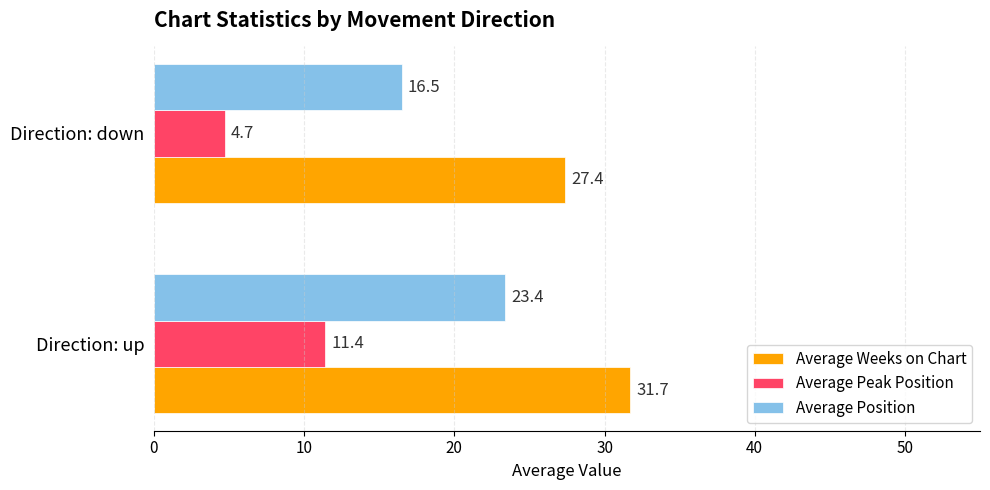

At which label does Average Weeks on Chart reach its minimum?

Direction: down